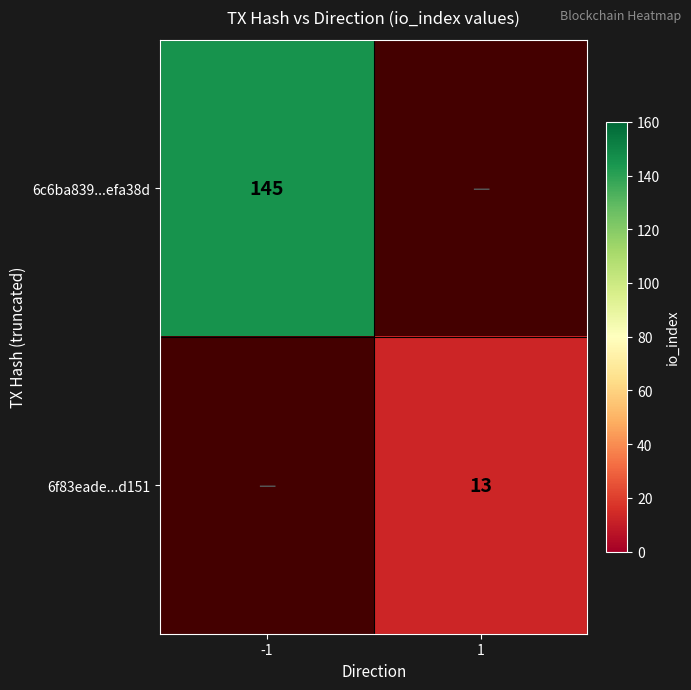

Is the value of 6f83eade...d151 at 1 greater than the value of 6c6ba839...efa38d at -1?

No